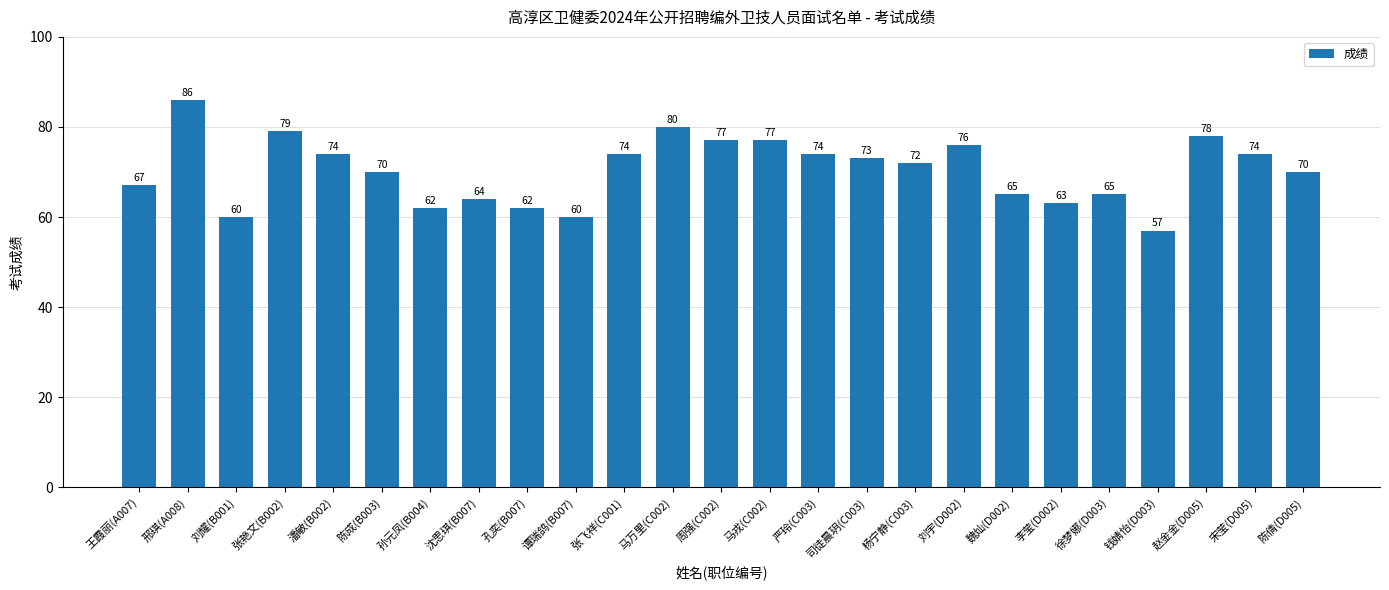

Approximately how many times larger is the value at 谭瑞鸽(B007) compared to 孙元凤(B004)?

1.0